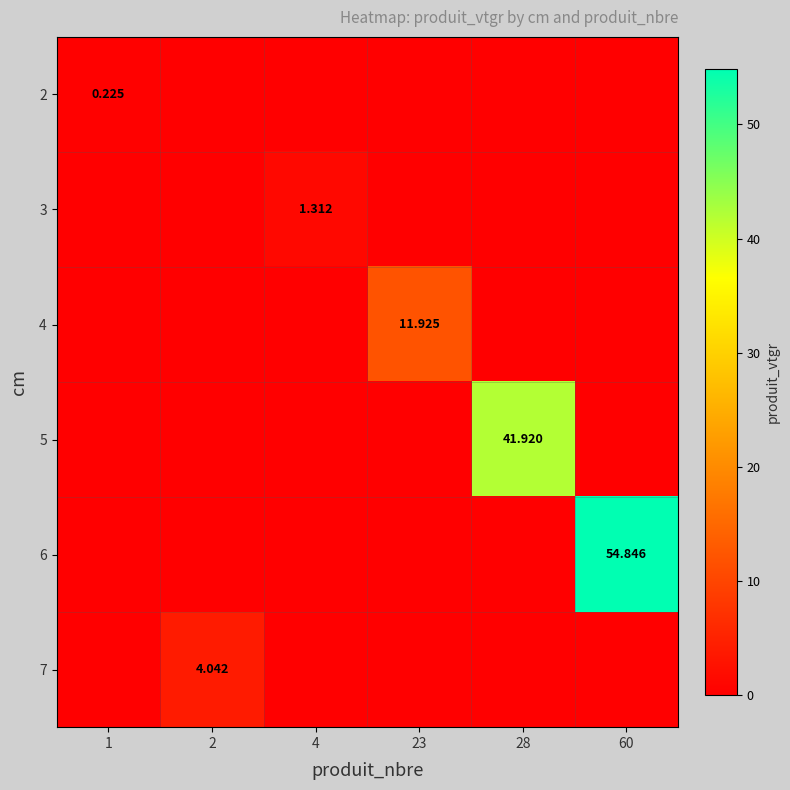

The 4 series shows 0.0 at 2. True or false?

True